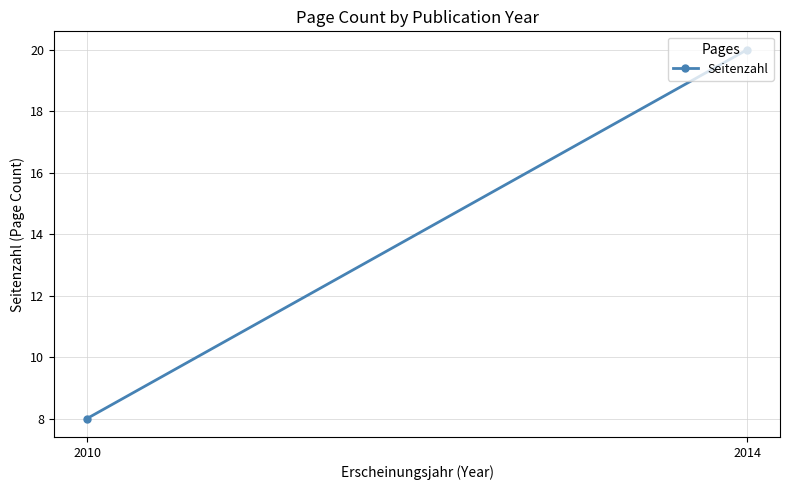

How many series are shown in this chart?

1